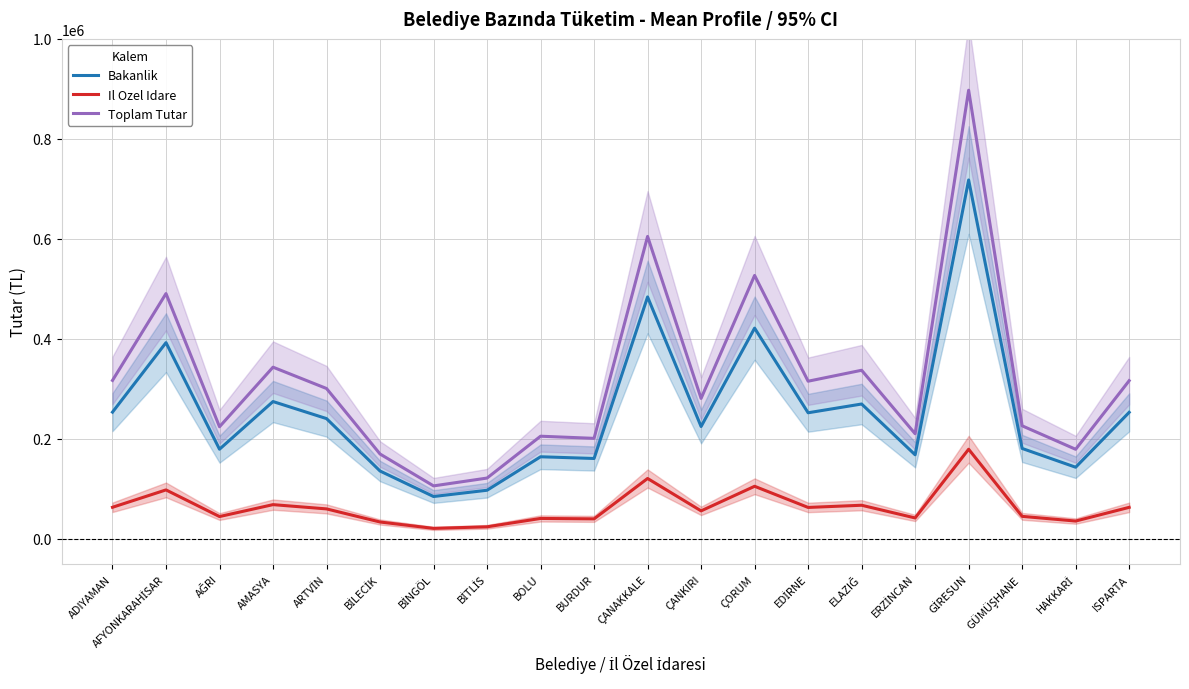

What is the difference between the highest and lowest values at ISPARTA?

253213.2